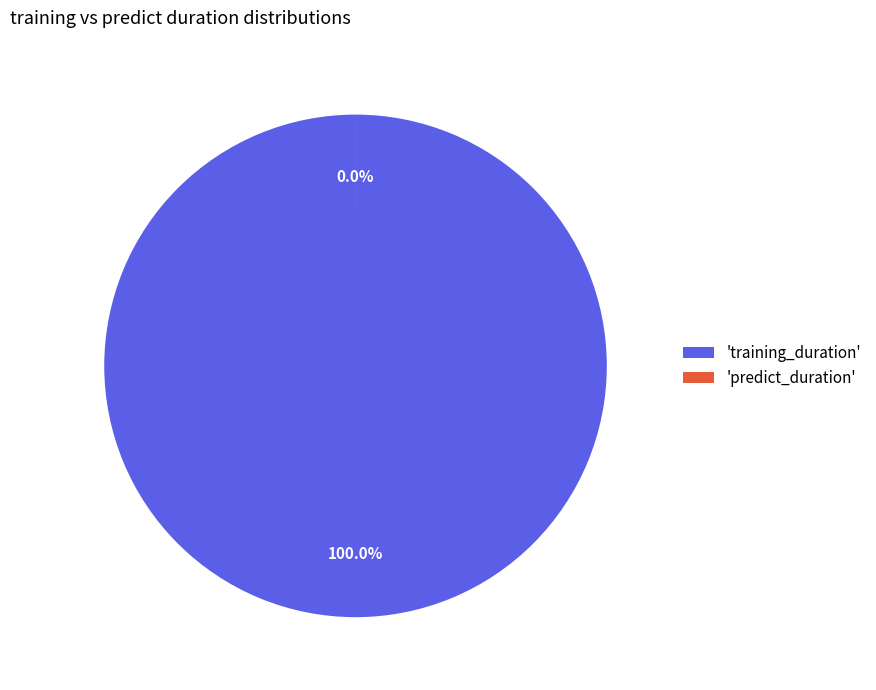

Does any single category account for the majority?

Yes